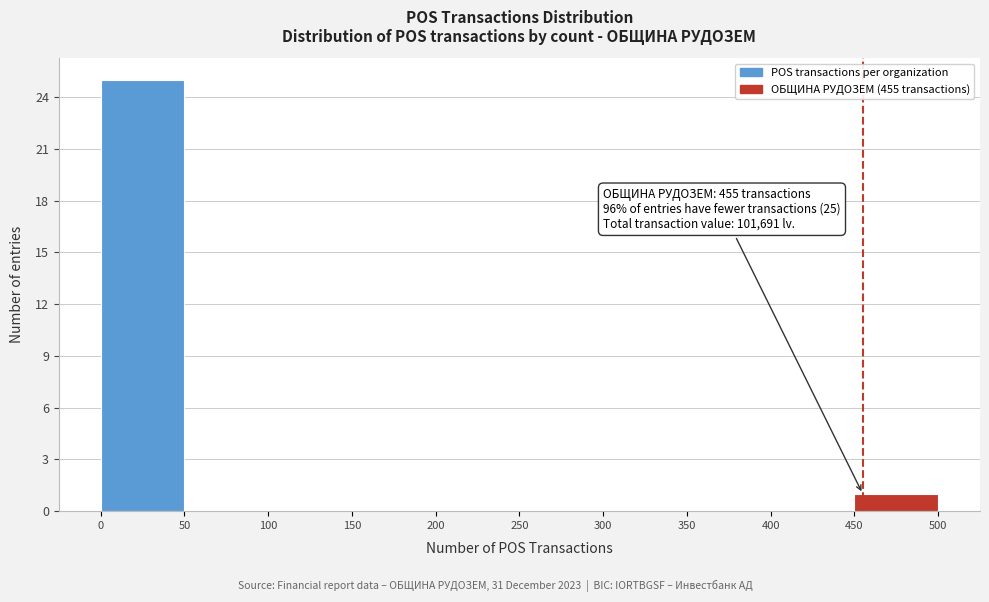

Which range on the x-axis has the tallest bar?

0 to 50